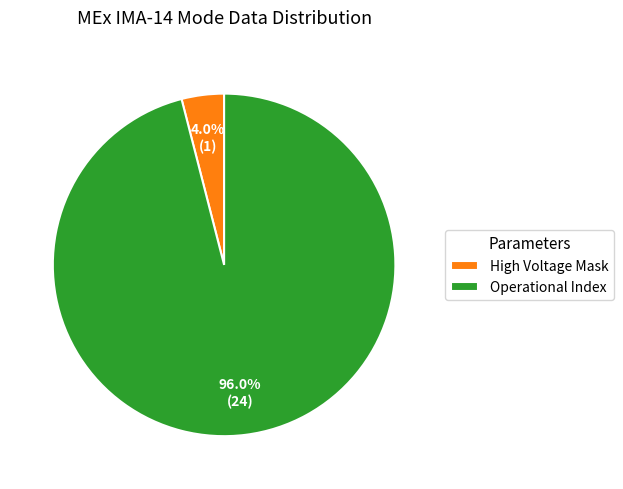

Is there any slice that represents more than half of the pie?

Yes